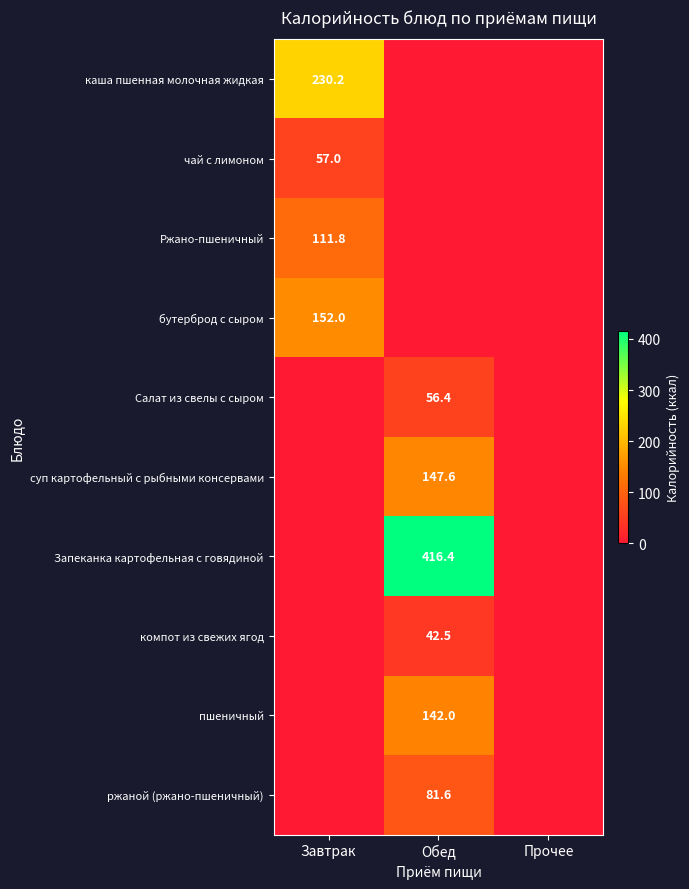

Which category has the highest value across all series?

Обед